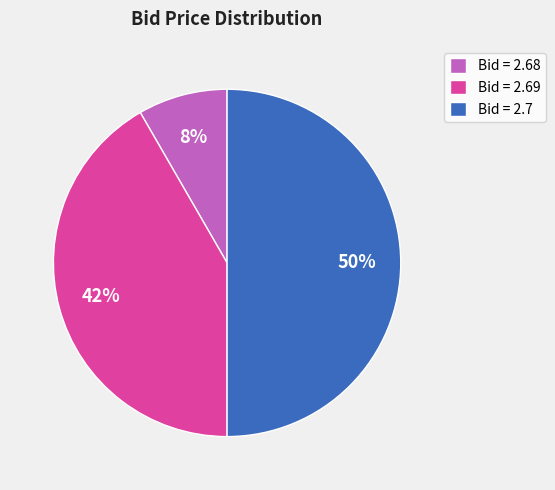

What percentage is the Bid = 2.69 slice, to the nearest percent?

42%